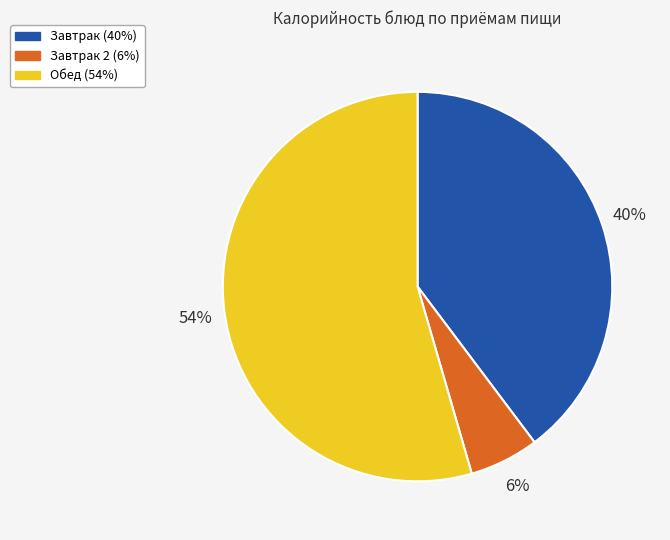

Is there any slice that represents more than half of the pie?

Yes